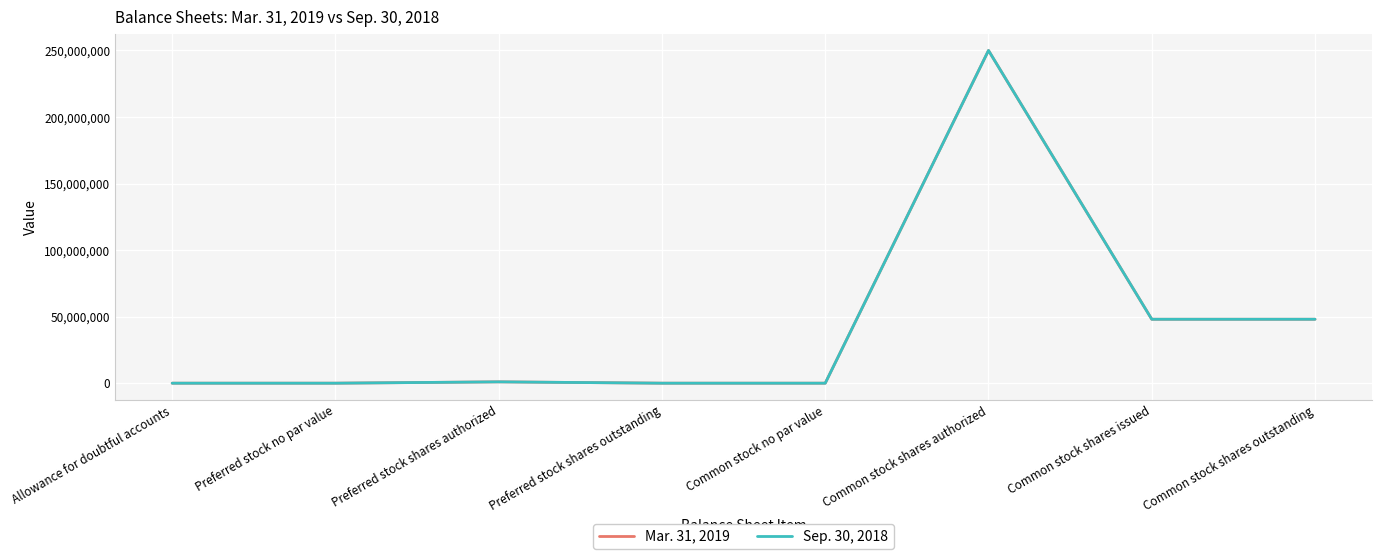

How many lines are shown in the chart?

2